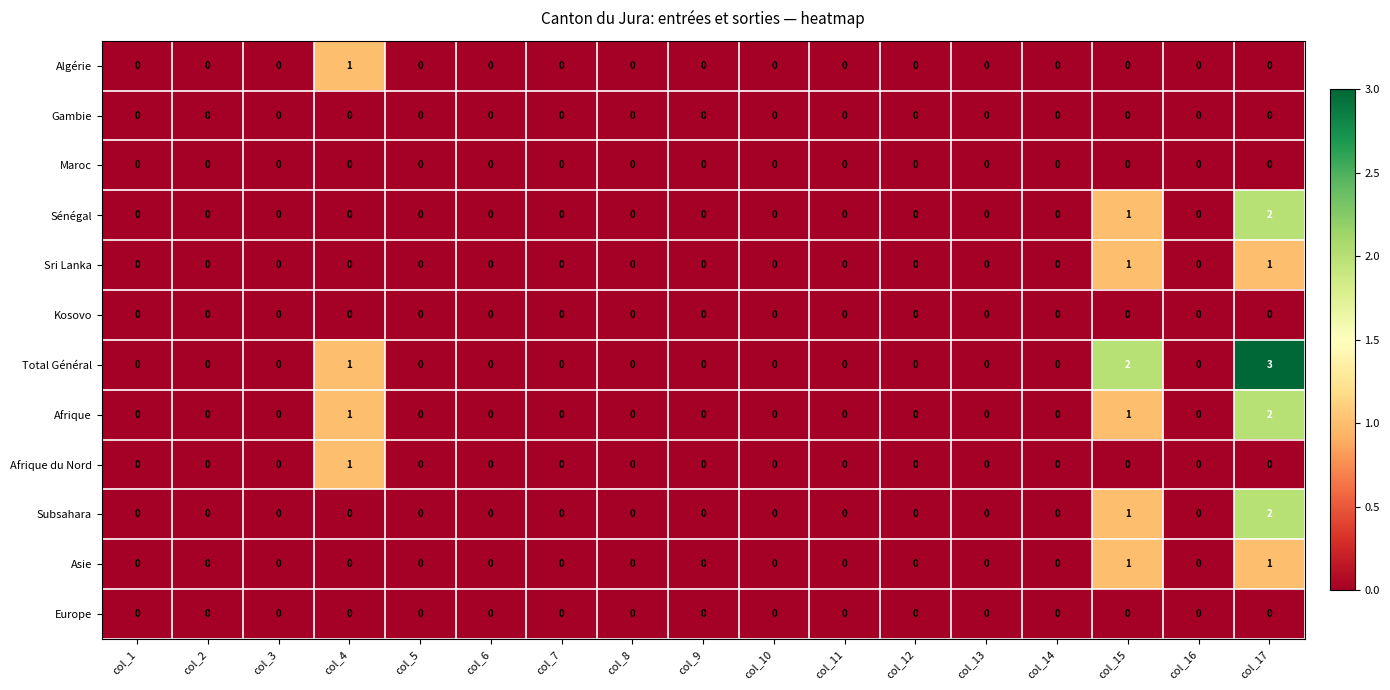

What is the greatest value displayed?

3